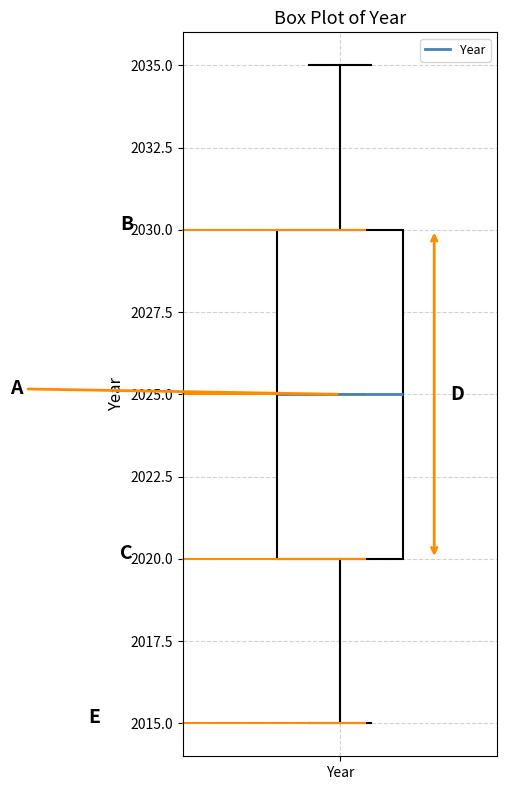

Read this box plot against the y-axis: the position of the median line, the range covered by the box, and the ends of both whiskers. The values are not printed on the chart, so give them approximately, as read against the axis.

median 2025, box 2020 to 2030, whiskers 2015 to 2035